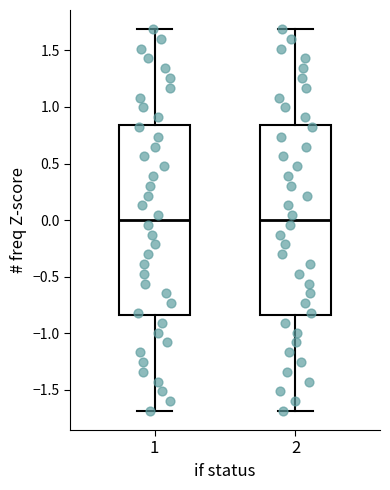

Reading left to right, read every box against the y-axis: the position of its median line, the range the box covers, and the ends of its whiskers. The values are not printed on the chart, so give them approximately, as read against the axis.

1: median 0.00, box -0.85 to 0.85, whiskers -1.70 to 1.70
2: median 0.00, box -0.85 to 0.85, whiskers -1.70 to 1.70